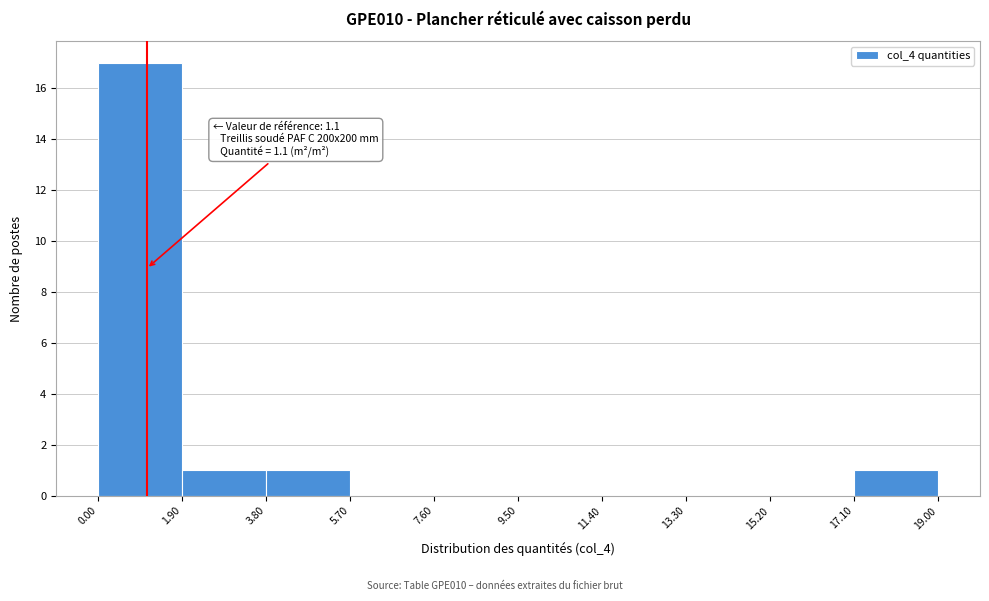

Which range on the x-axis has the tallest bar?

0.00 to 1.90